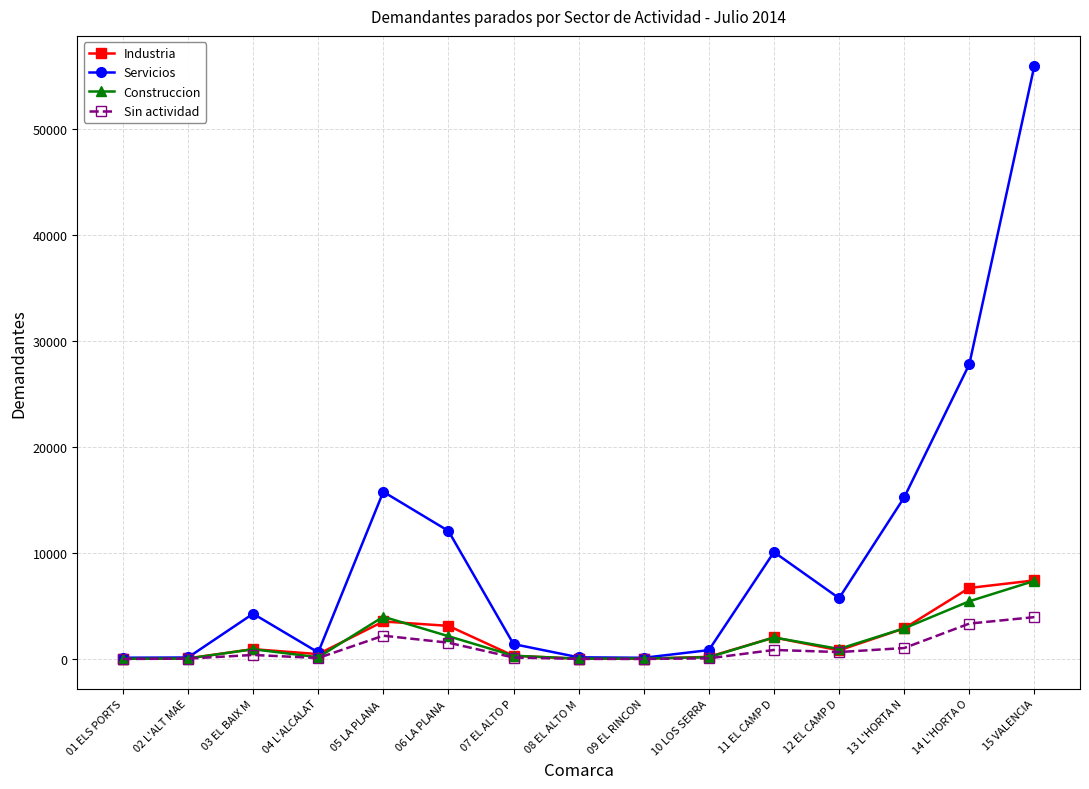

Is this an area chart (filled region under the line)?

No